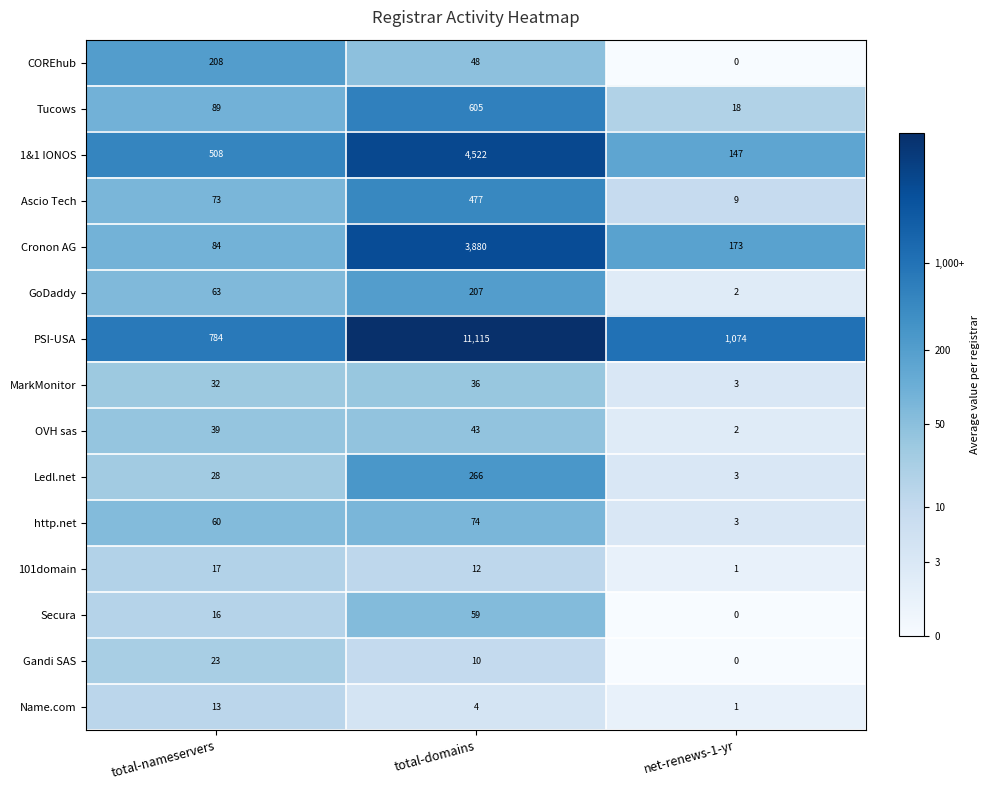

At which label does 101domain first exceed 12?

total-nameservers